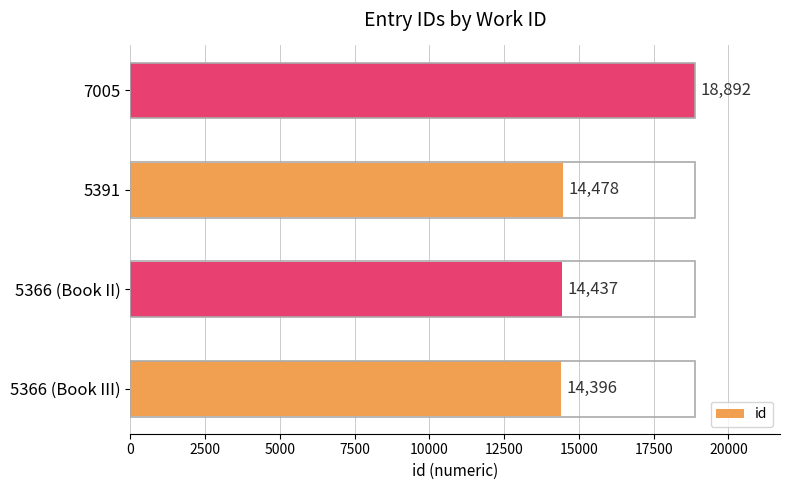

Read the value at 5366 (Book II).

14437